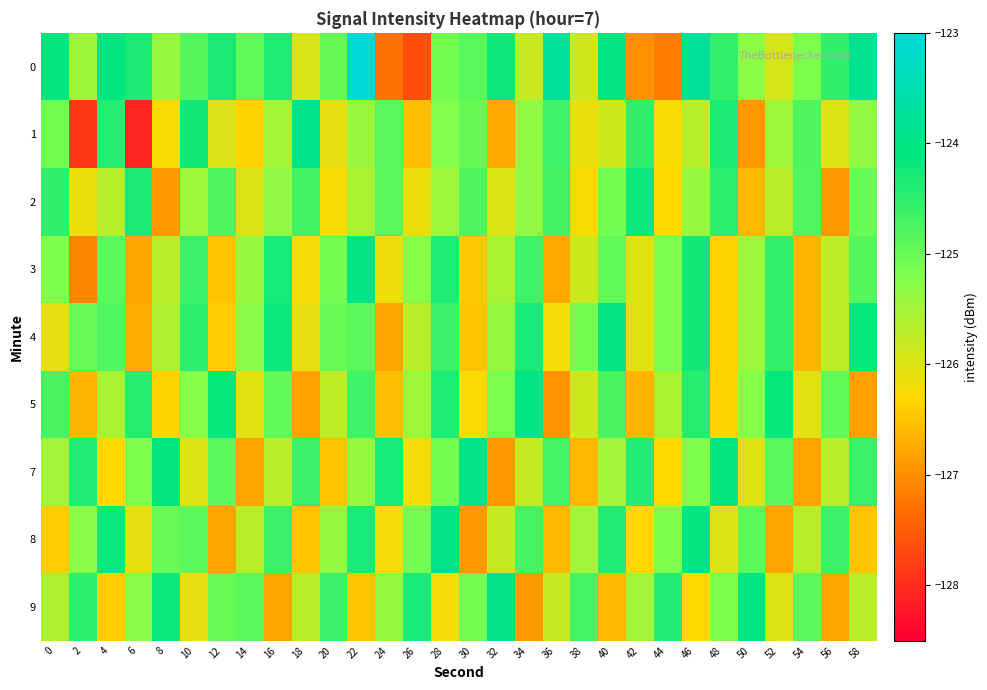

What is the maximum value shown in the chart?

-123.0